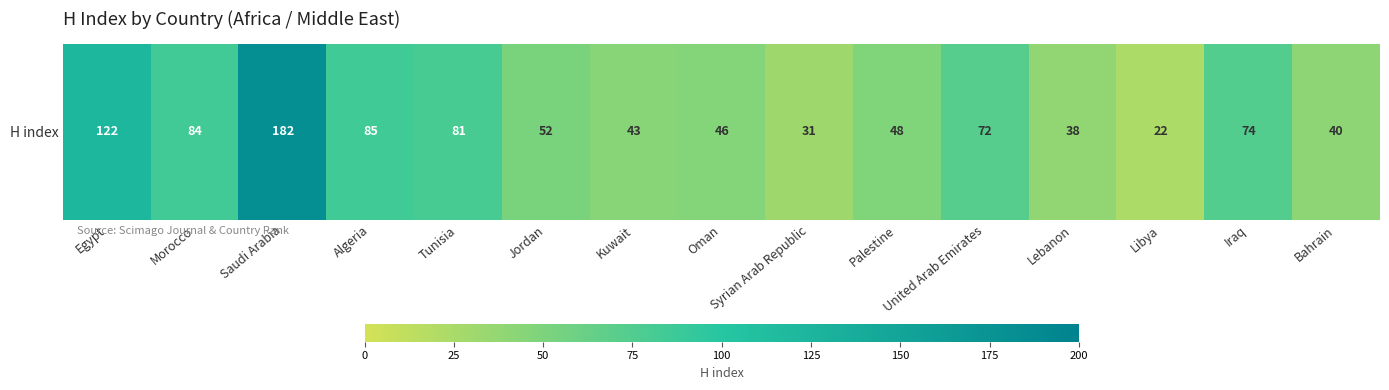

Rank the categories by value from highest to lowest.

Saudi Arabia, Egypt, Algeria, Morocco, Tunisia, Iraq, United Arab Emirates, Jordan, Palestine, Oman, Kuwait, Bahrain, Lebanon, Syrian Arab Republic, Libya